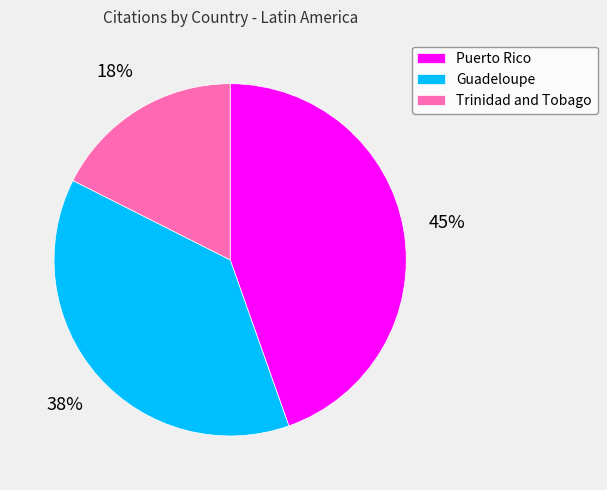

Combined, do Guadeloupe and Puerto Rico account for over 50%?

Yes